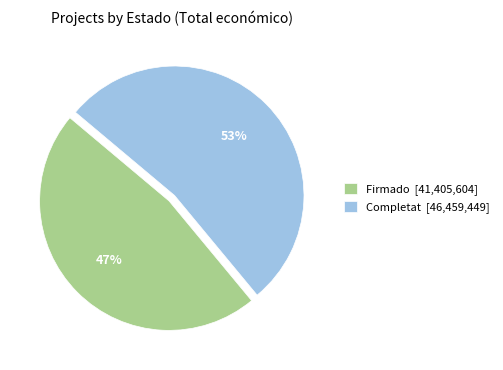

What percentage is the Completat [46,459,449] slice, to the nearest percent?

53%